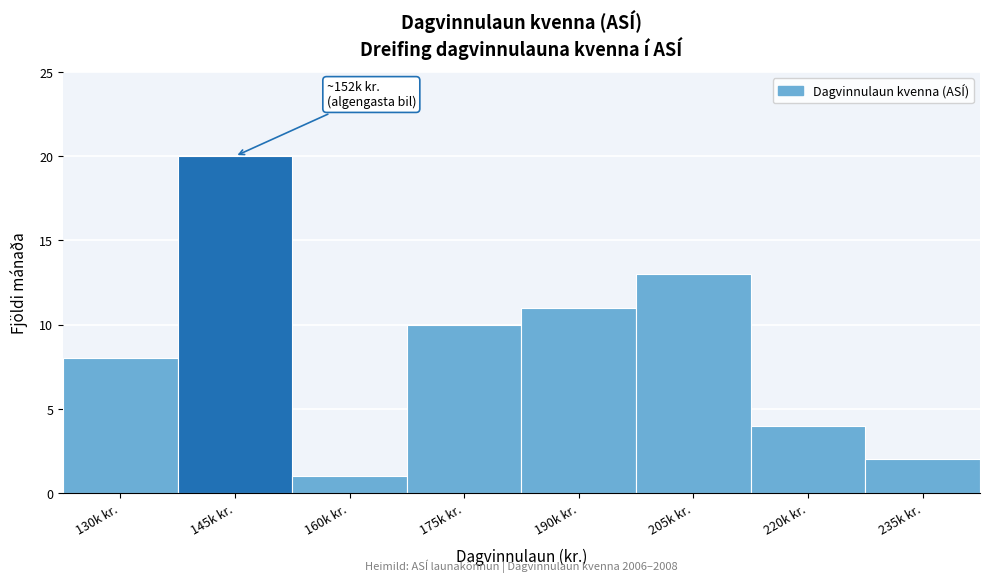

Reading left to right, what are all the values shown in this chart?

130k kr.=8	145k kr.=20	160k kr.=1	175k kr.=10	190k kr.=11	205k kr.=13	220k kr.=4	235k kr.=2